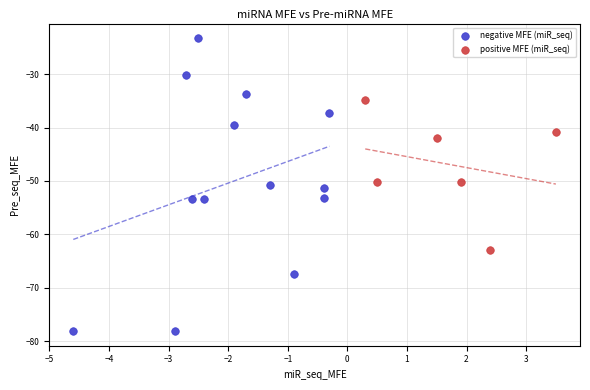

Which series contains the highest Y value?

negative MFE (miR_seq)